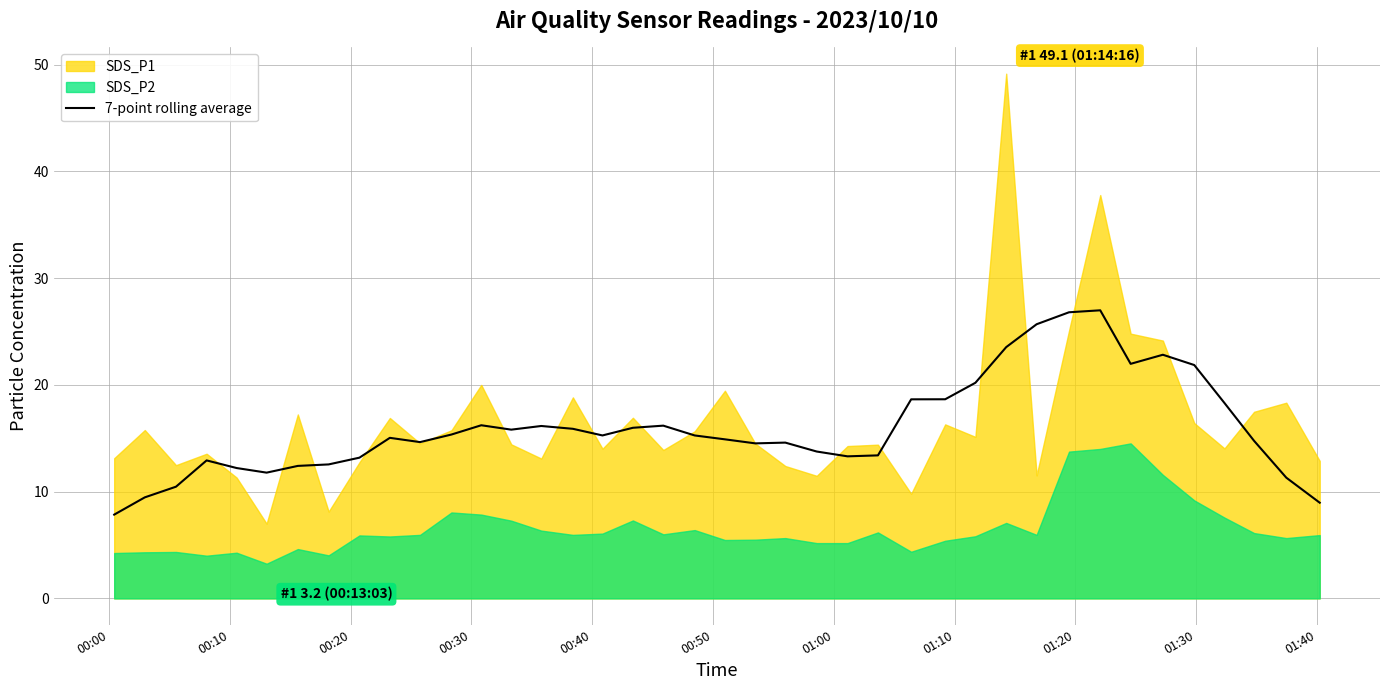

What is the minimum value for 7-point rolling average?

7.8